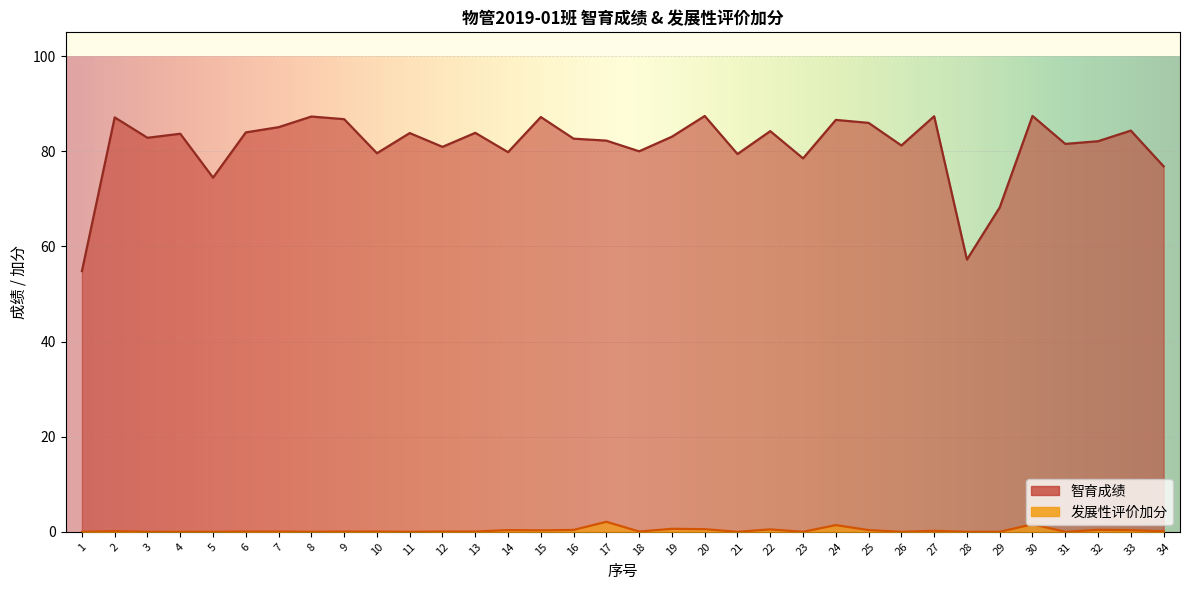

Rank the series by their average value, from lowest to highest.

发展性评价加分, 智育成绩